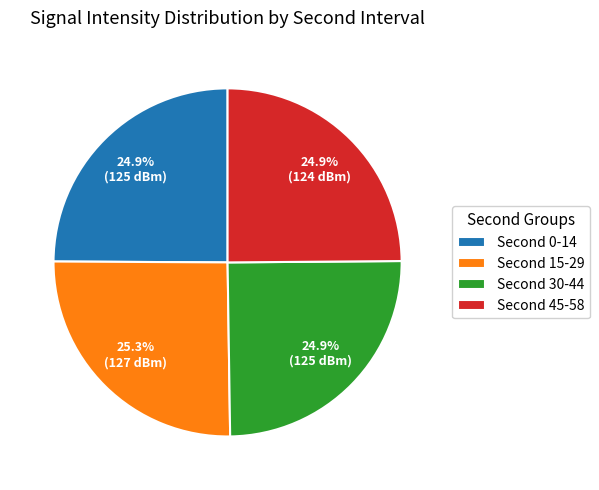

How many segments does this pie chart have?

4